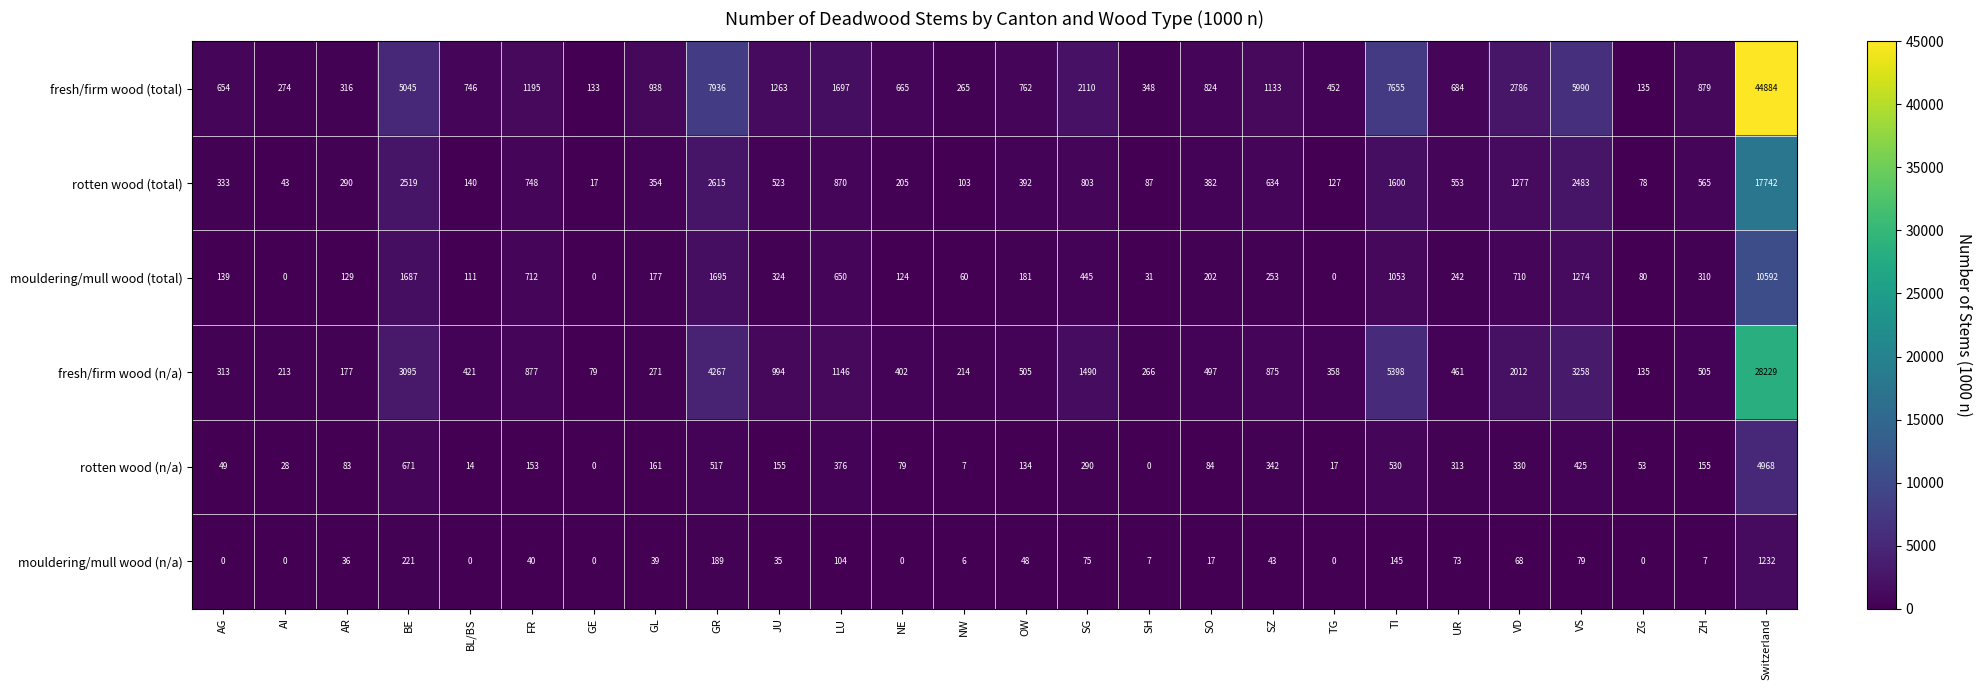

The rotten wood (n/a) series shows 73 at SZ. True or false?

False